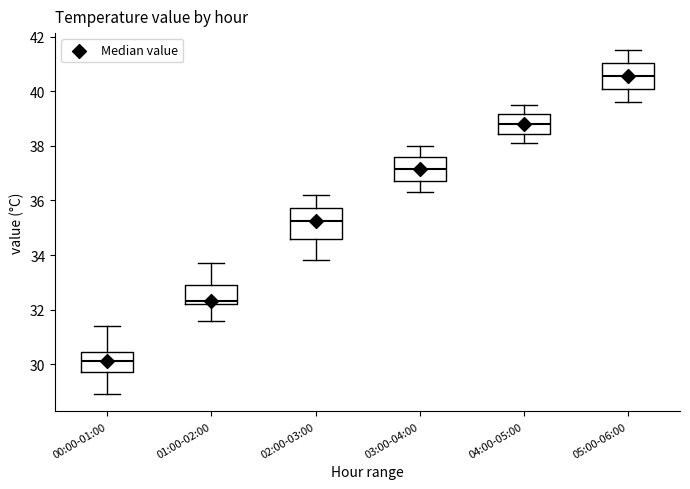

Comparing the boxes themselves (not the whiskers), which one is the tallest?

02:00-03:00